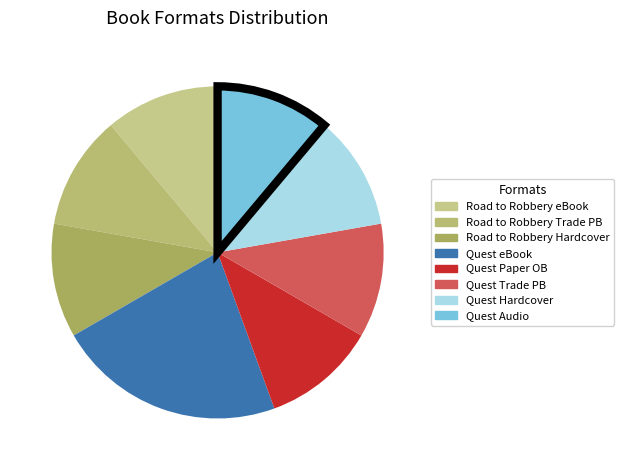

What is the largest slice in the pie chart?

eBook (Quest of Danger)